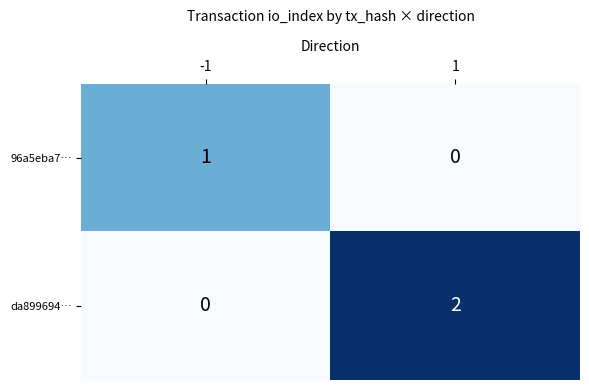

Which series has the largest total across all categories?

da899694…